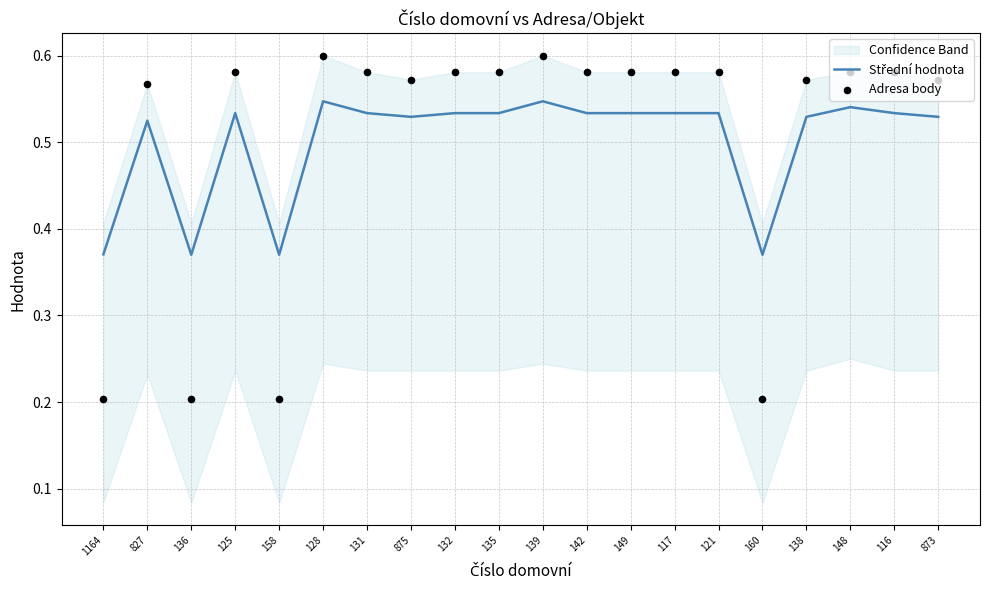

What is the total value across all series at 138?

1.1